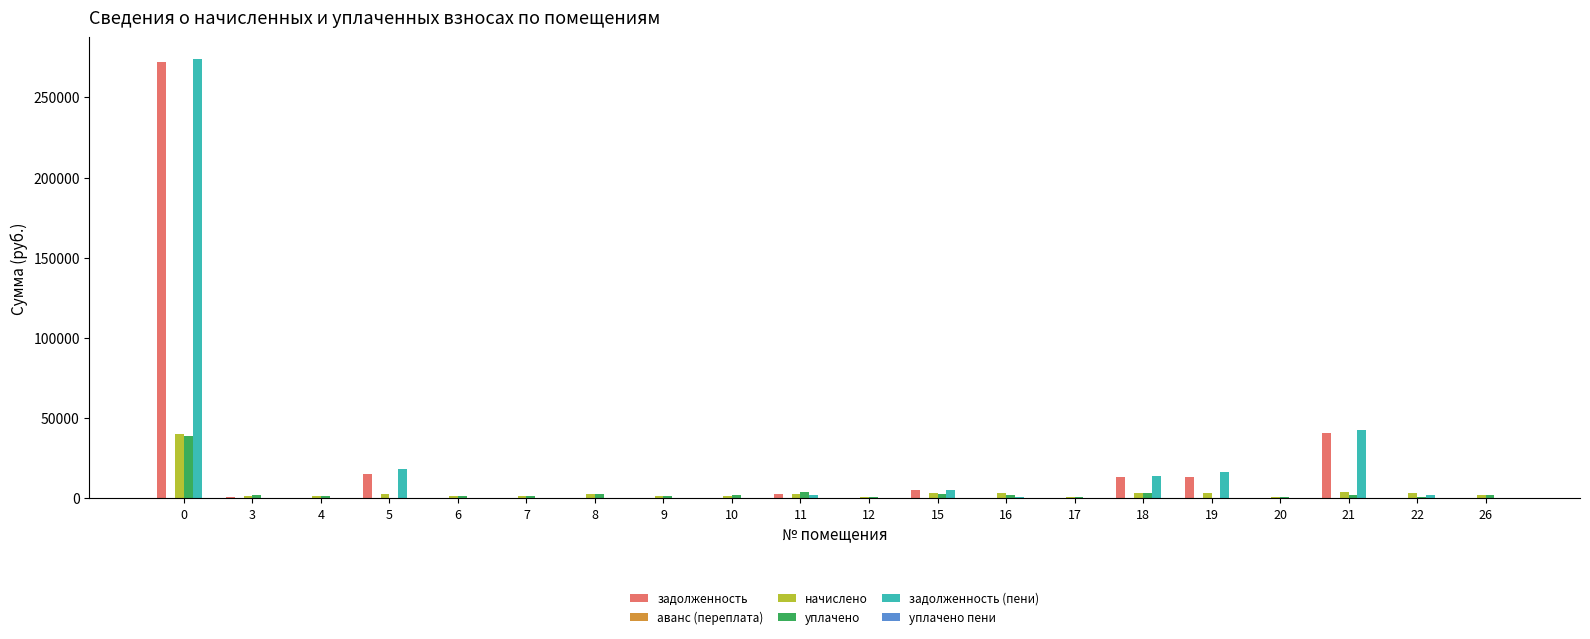

The value of задолженность (пени) at 8 is 0.0. True or false?

True